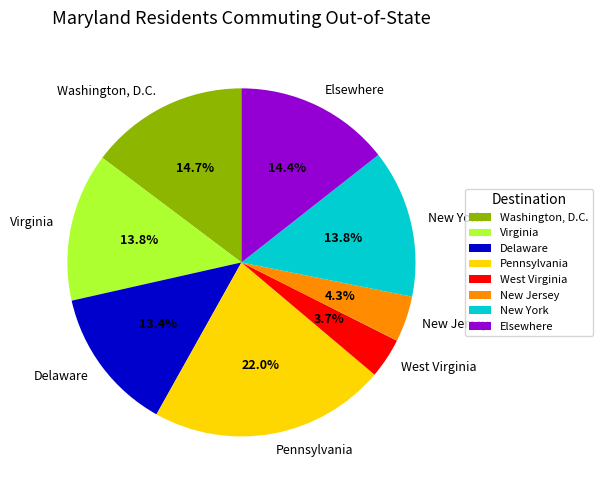

To the nearest percent, what is the combined percentage of New Jersey and Delaware?

18%